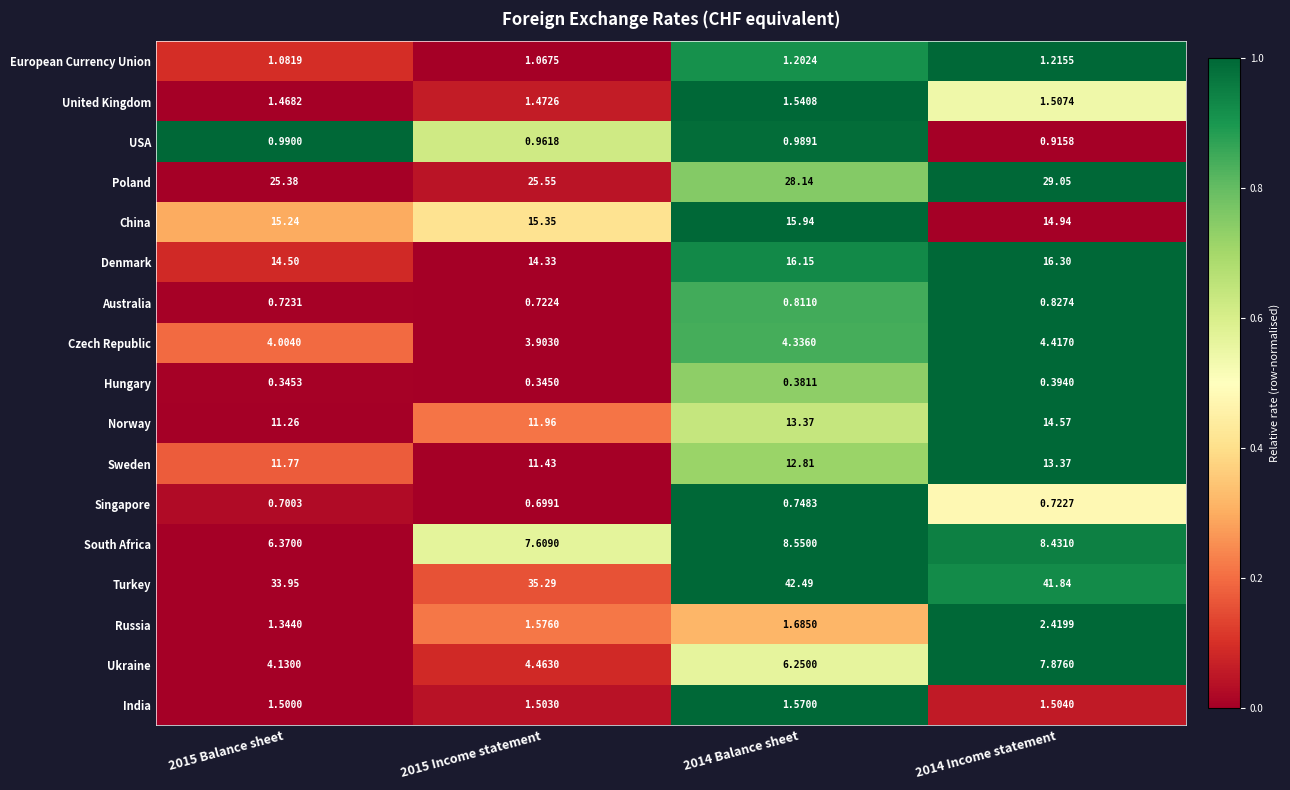

Which series changed the most between 2015 Balance sheet and 2014 Balance sheet?

Turkey